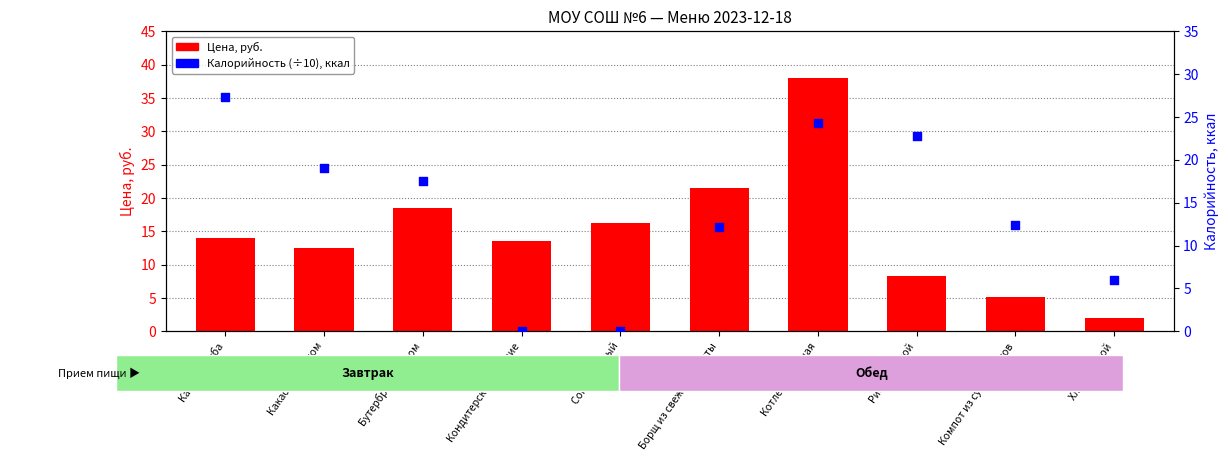

At which category is the sum across all series the highest?

Котлета куриная